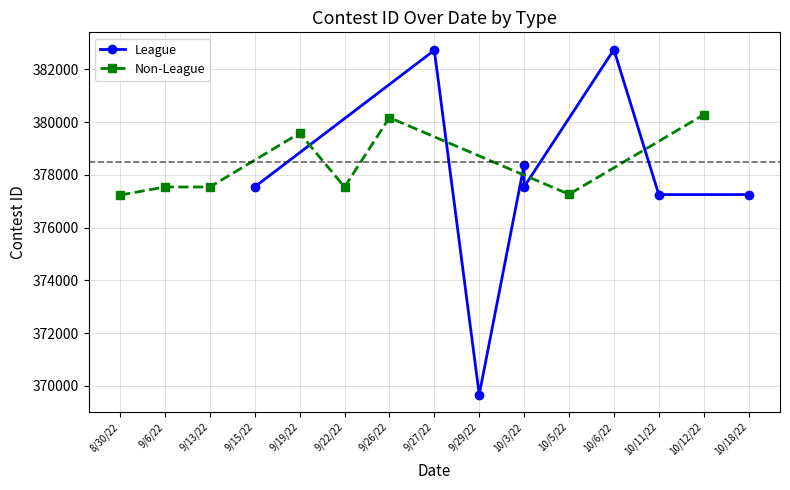

What is the lowest value of the Non-League series?

377232